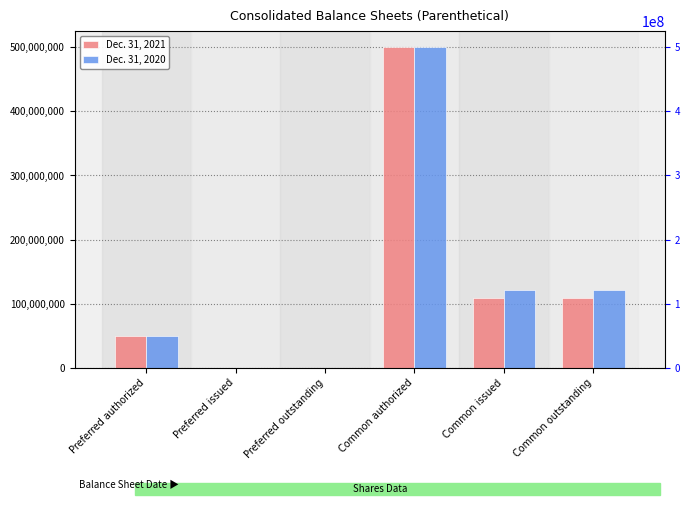

What position from the right is Common authorized?

3